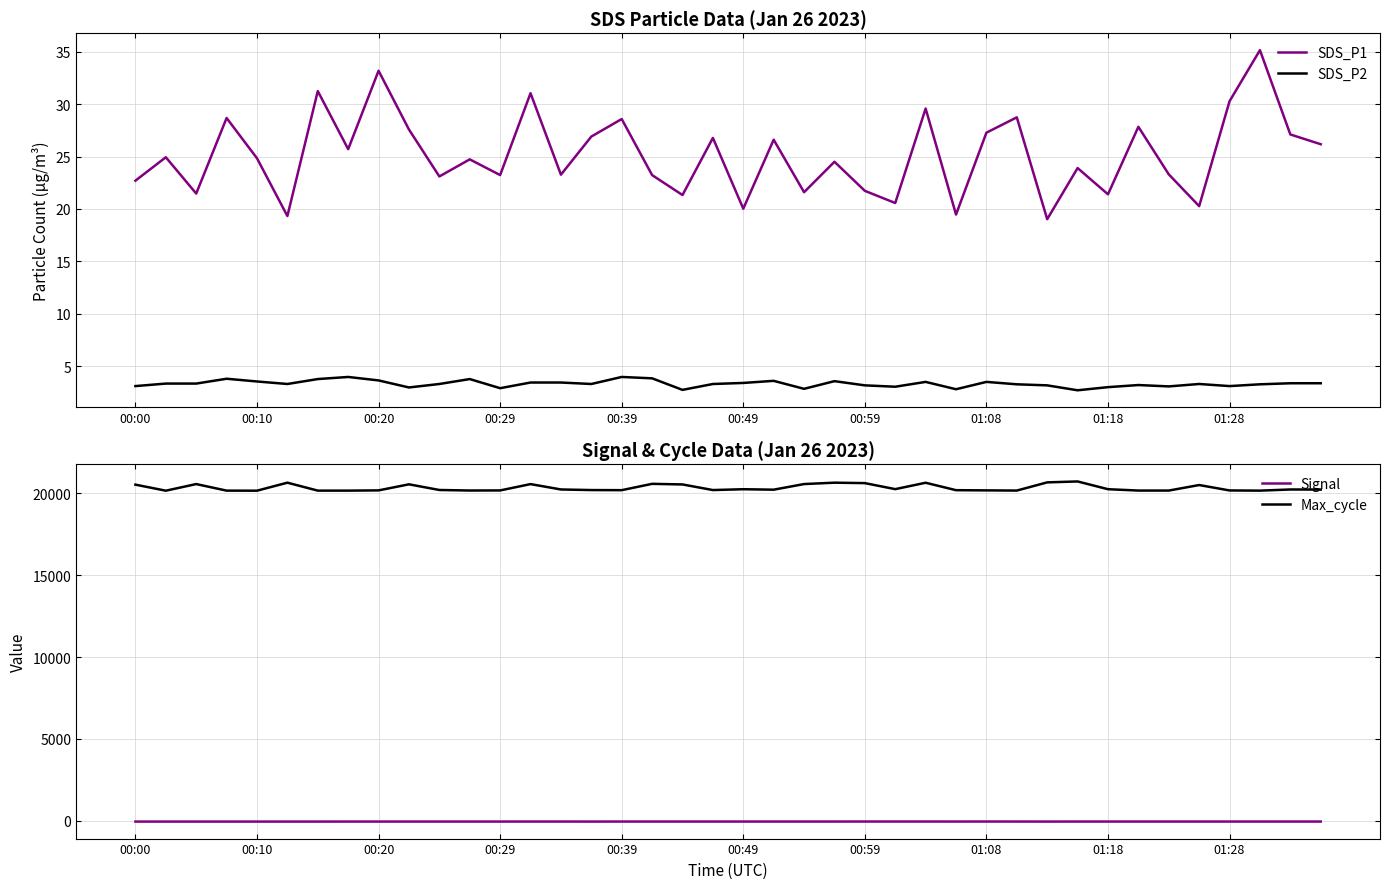

Which series has the largest range (max minus min)?

Max_cycle